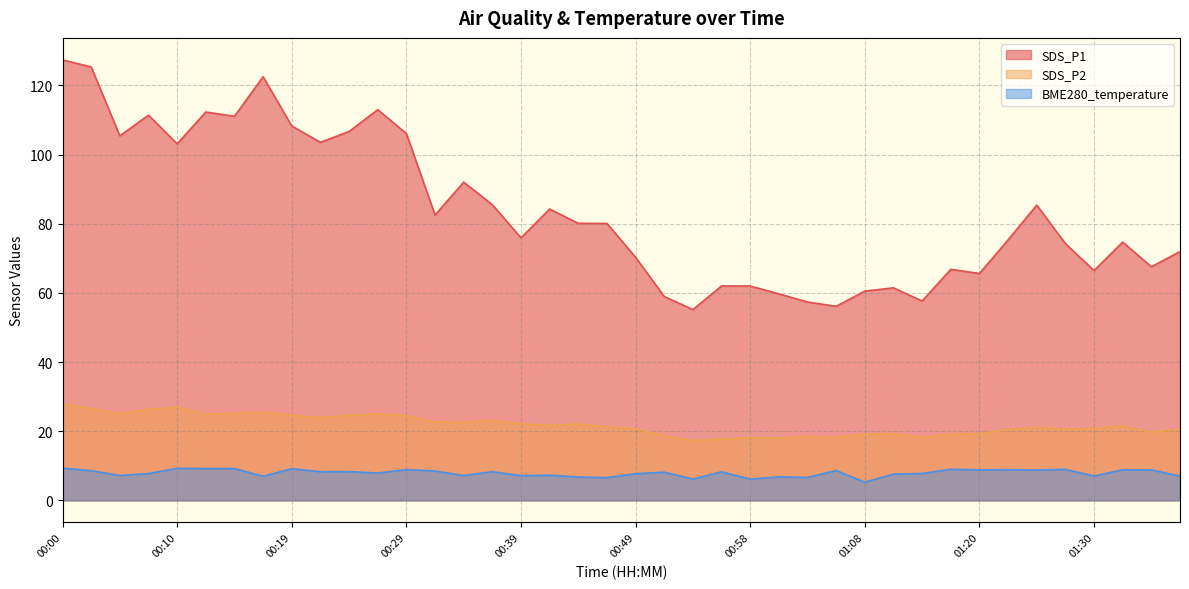

How many categories are shown in the chart?

40